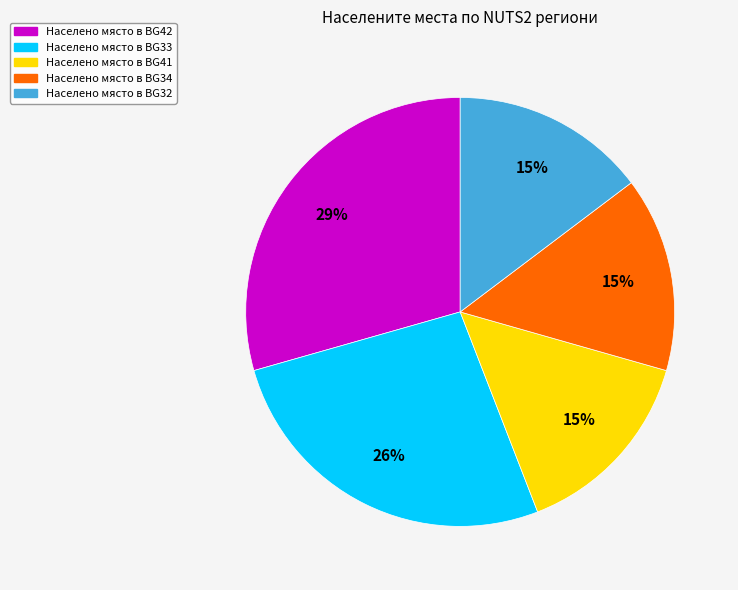

Does Населено място в BG42 represent more than half of the total?

No